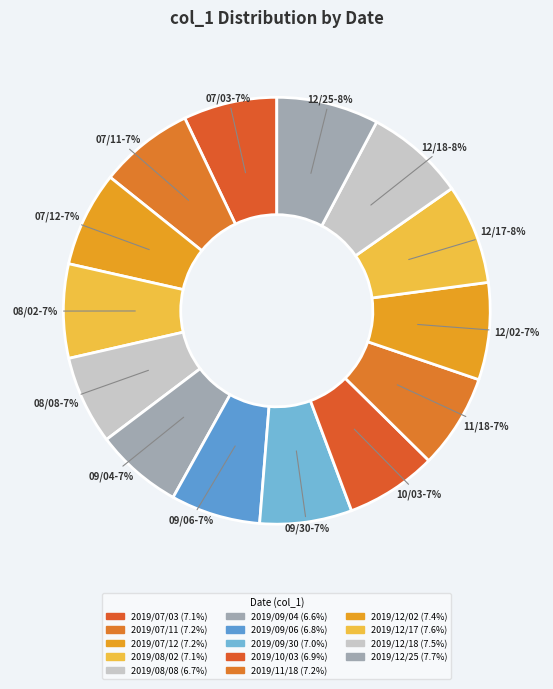

The 2019/12/17 slice represents 8% of the pie. True or false?

True